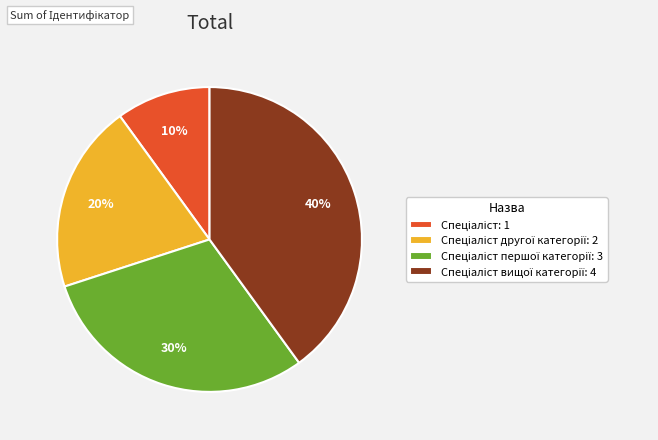

To the nearest percent, what is the difference between the largest and smallest slice percentages?

30%